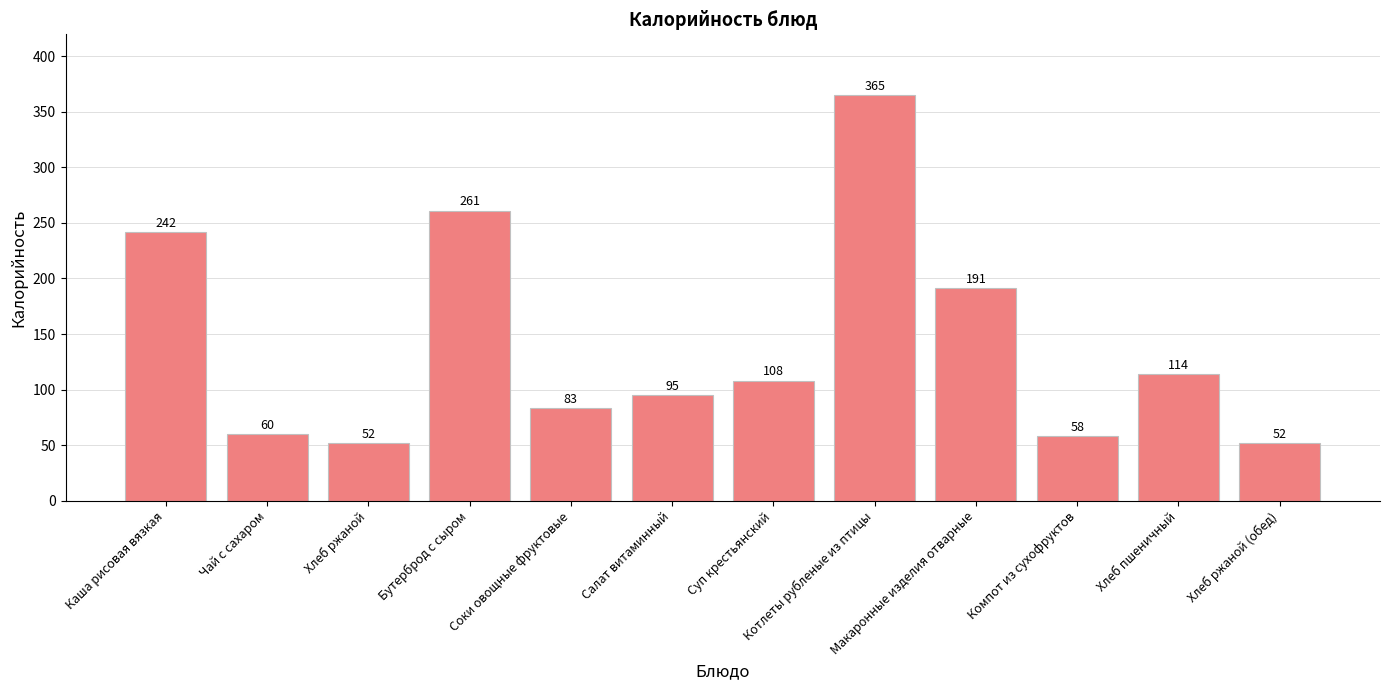

What is the label of the 8th bar from the right?

Соки овощные фруктовые